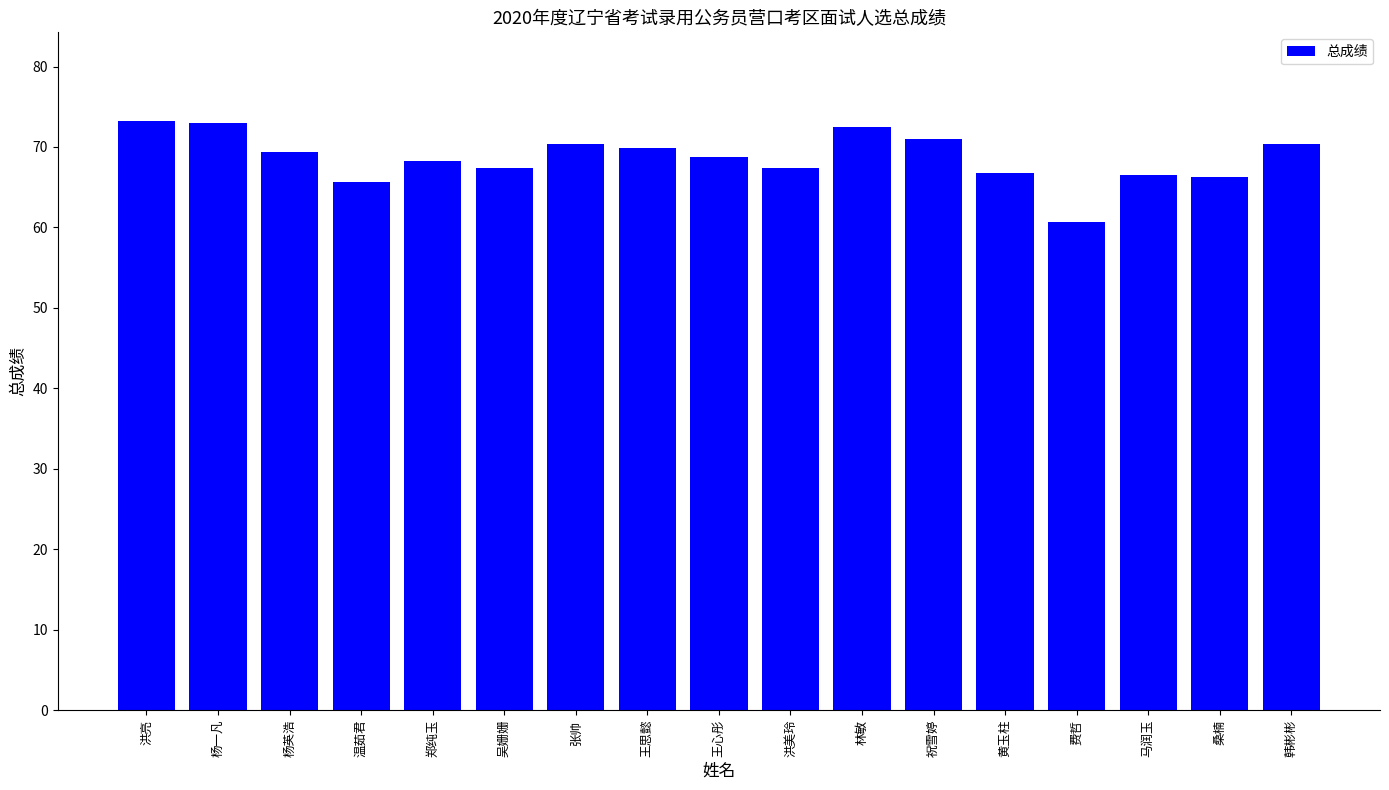

What is the label of the 6th bar from the right?

祝雪婷